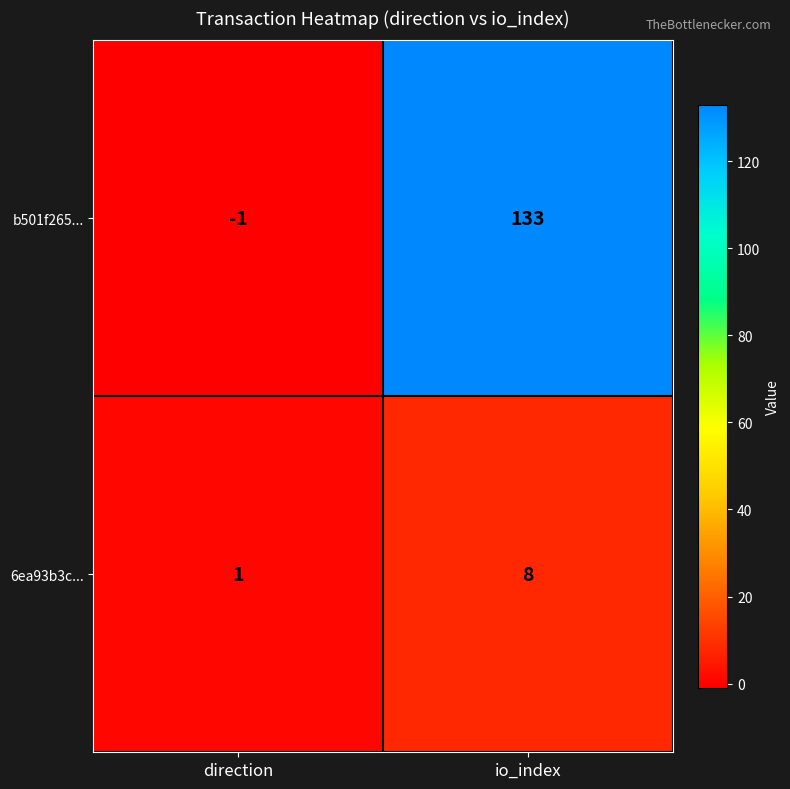

Reading right to left, extract all data points from this chart.

b501f265...: io_index=133	direction=-1
6ea93b3c...: io_index=8	direction=1